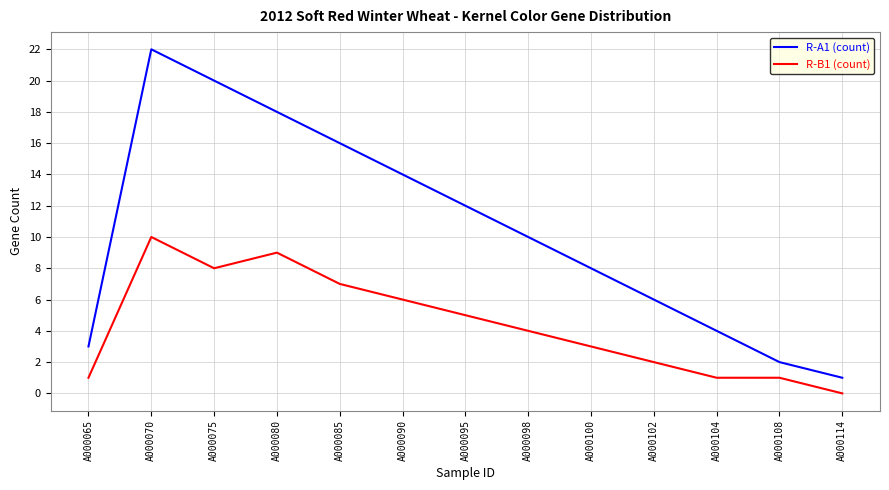

True or false: R-B1 (count) and R-A1 (count) cross at least once.

False